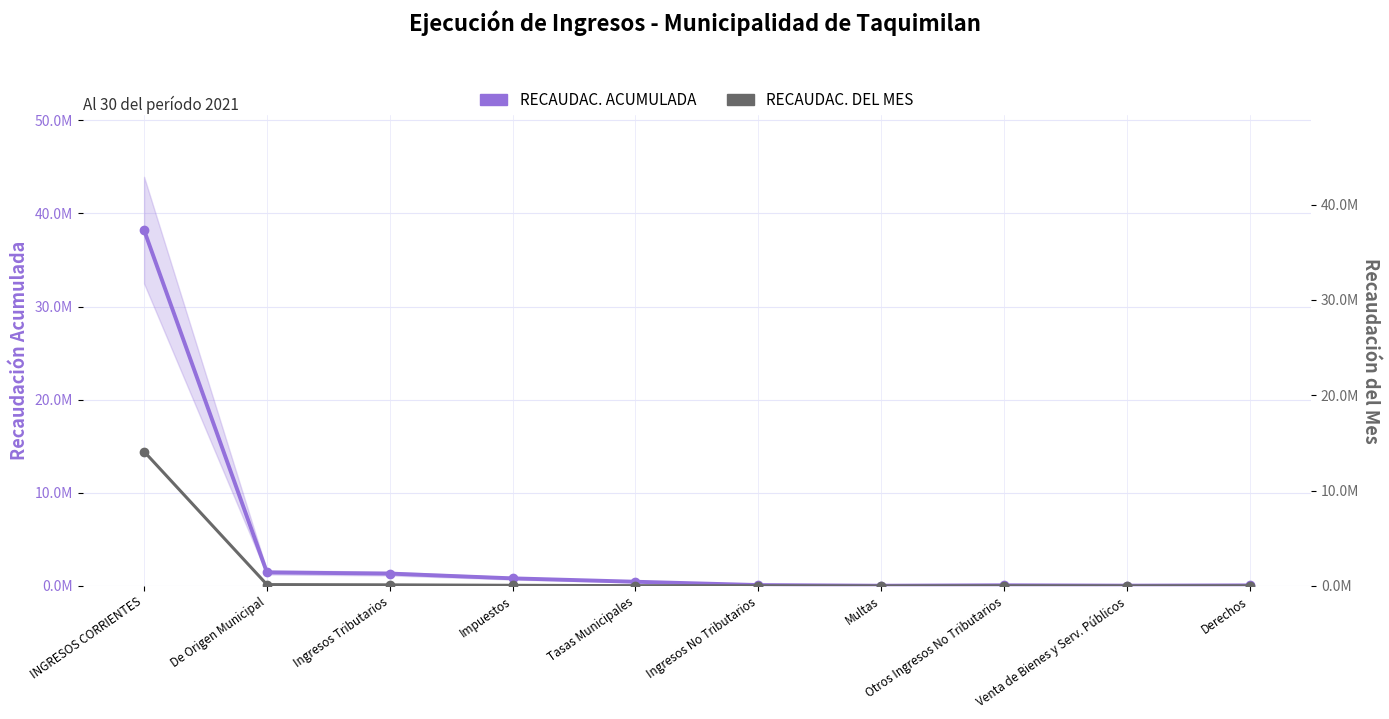

At Multas, list the series in order from largest to smallest.

RECAUDAC. ACUMULADA, RECAUDAC. DEL MES